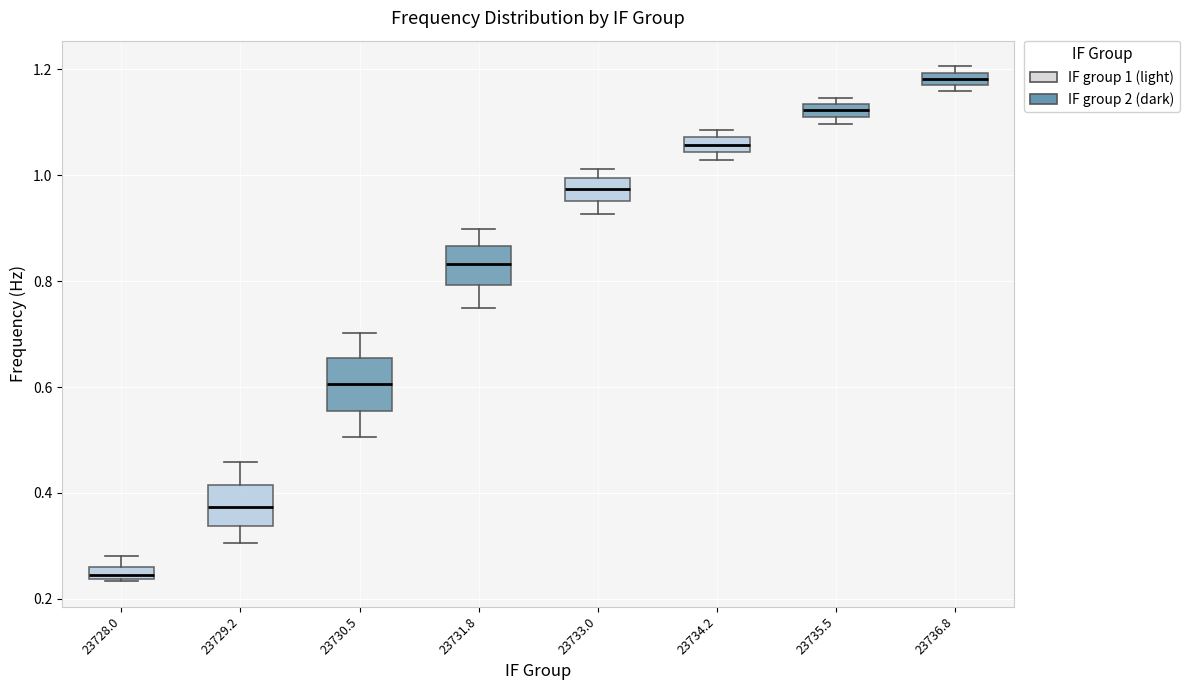

Where does the lower whisker of the box at x = 23729.2 end on the y-axis? The values are not printed on the chart, so give them approximately, as read against the axis.

0.30